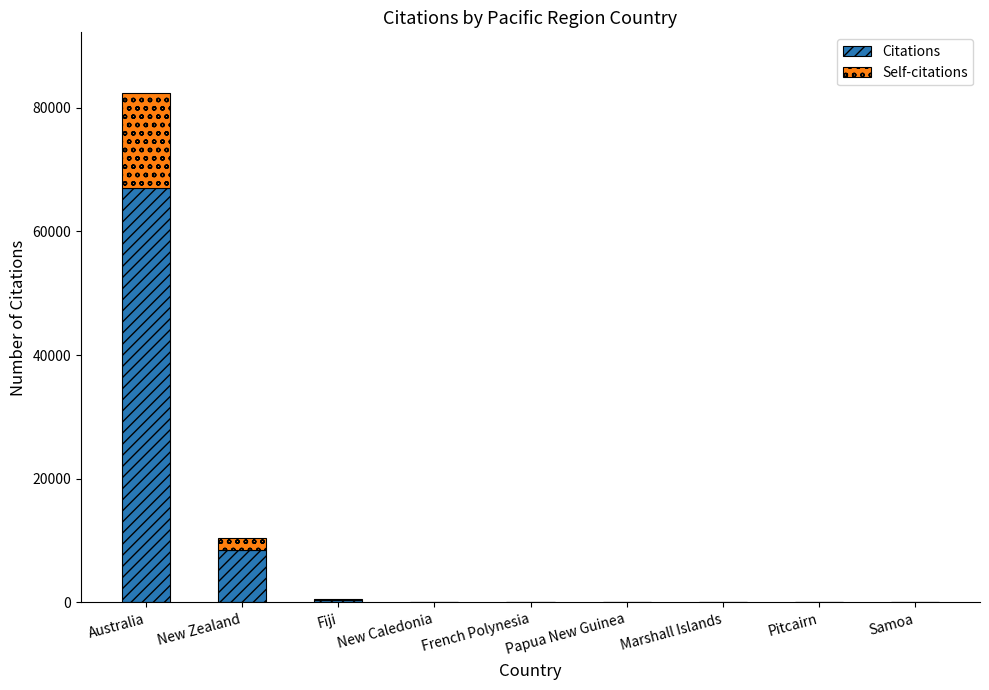

What are all the series names shown in the legend?

Citations, Self-citations